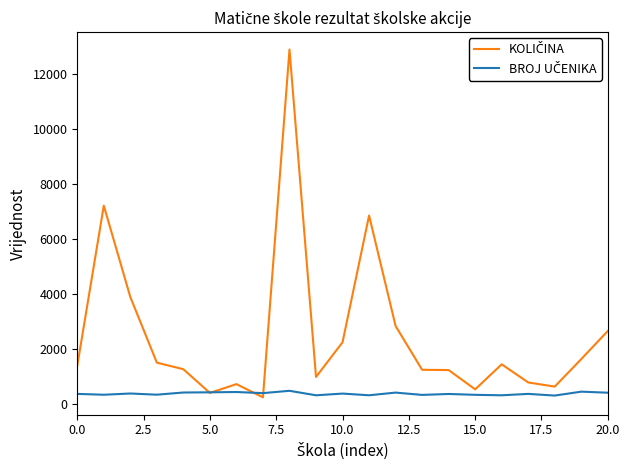

Does the chart have visible grid lines?

No